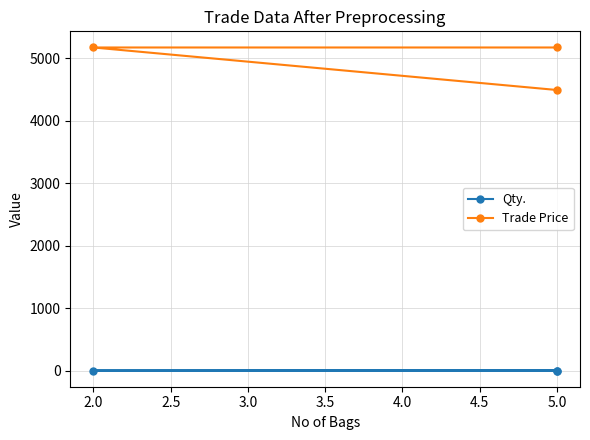

Does the chart have visible grid lines?

Yes